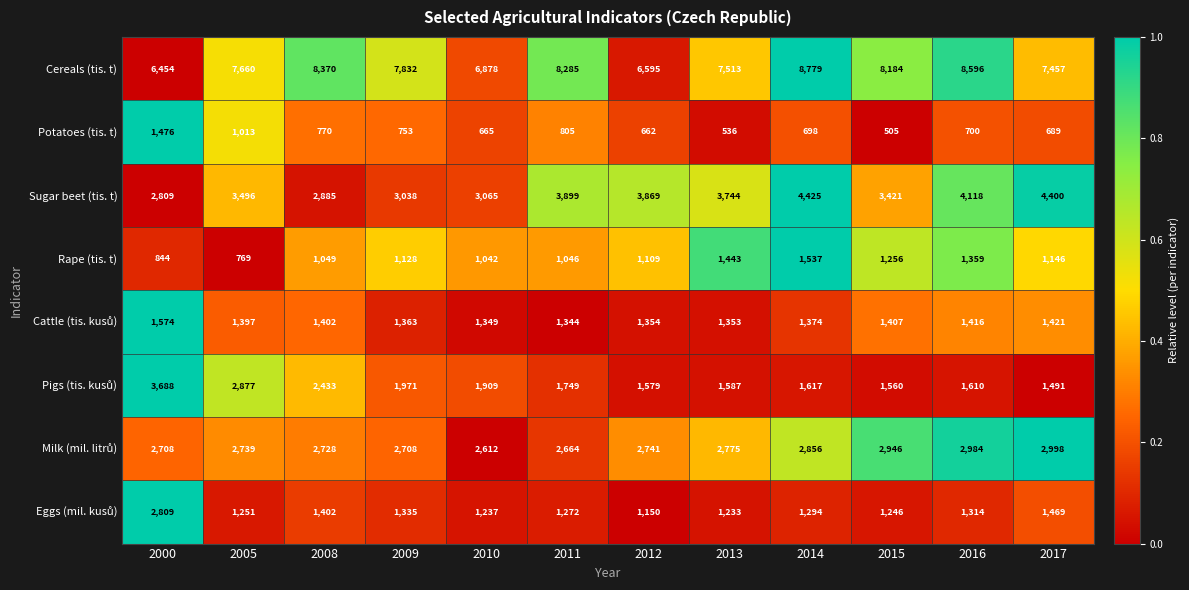

List the labels in order of Sugar beet (tis. t) value, largest first.

2014, 2017, 2016, 2011, 2012, 2013, 2005, 2015, 2010, 2009, 2008, 2000